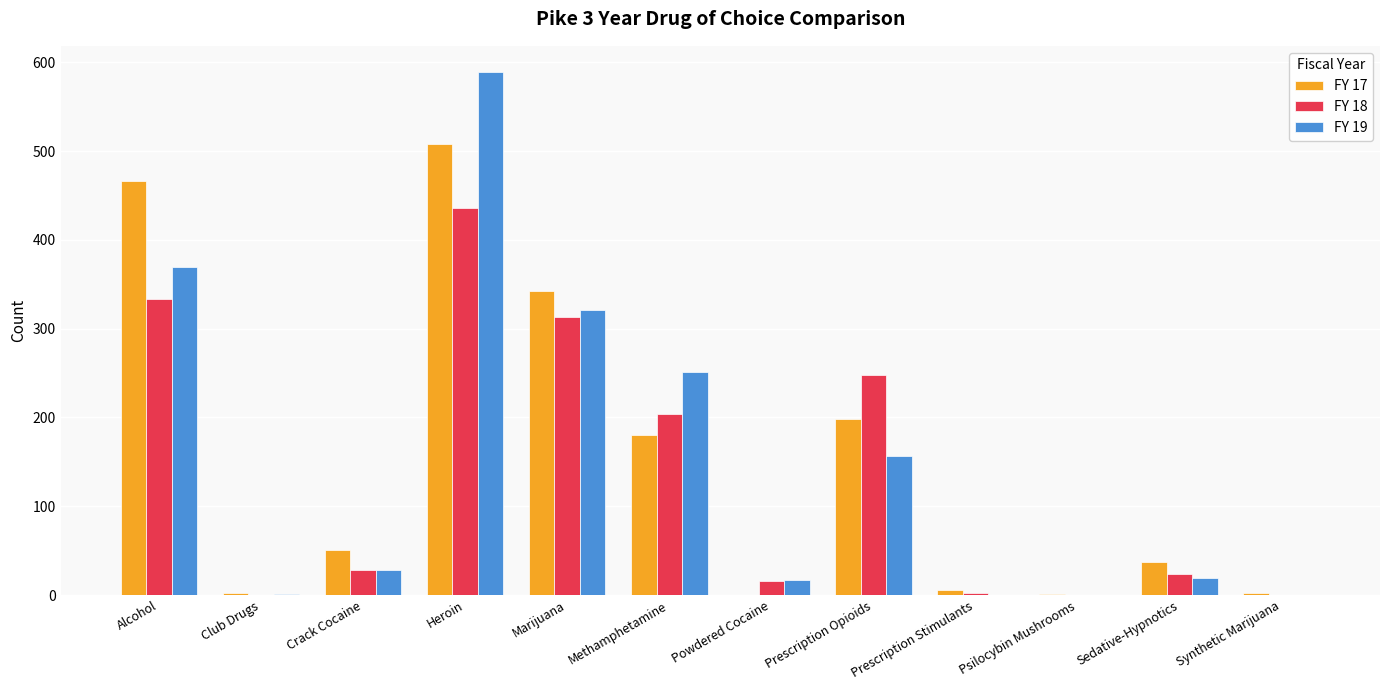

What is the total value across all series at Alcohol?

1169